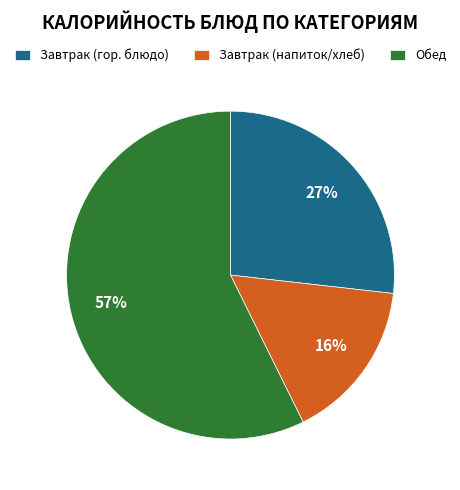

Is there a majority slice in this chart?

Yes